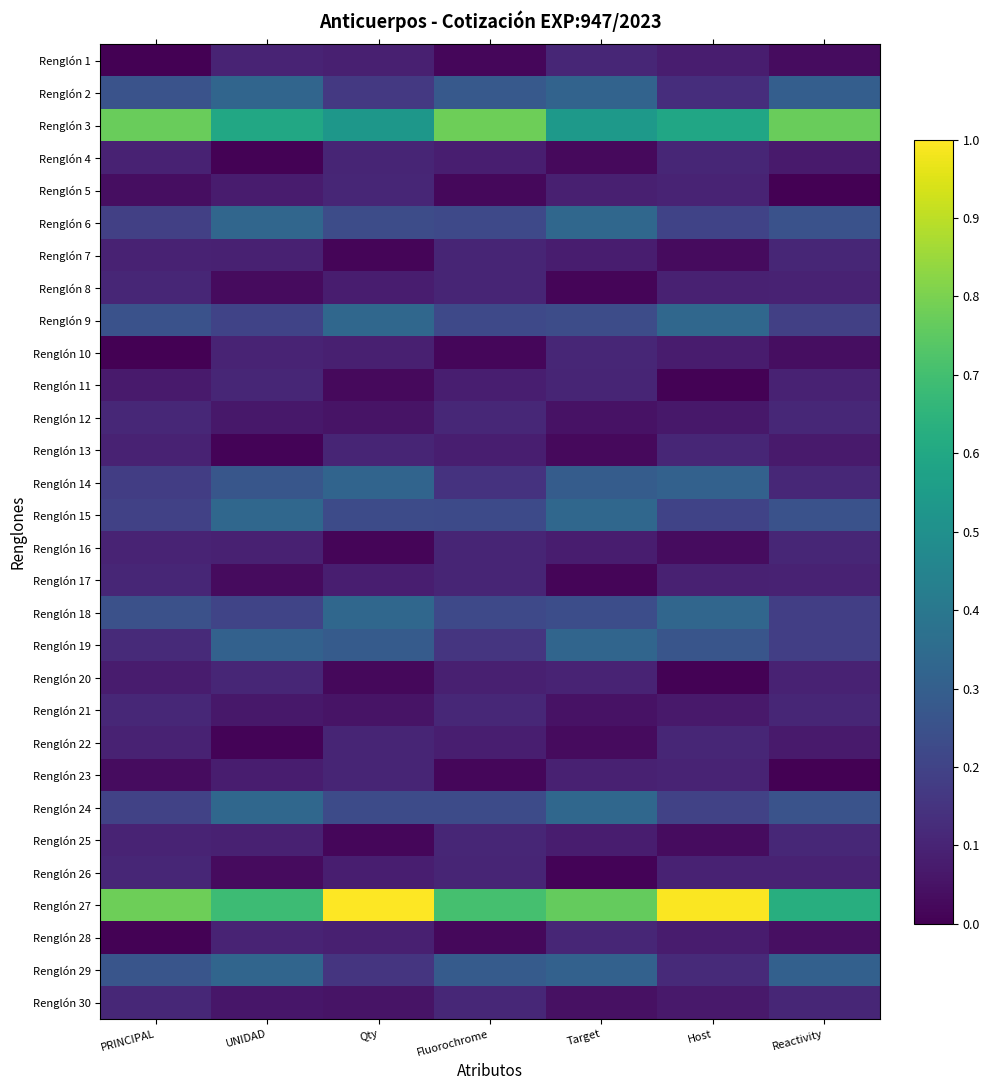

Which category has the lowest value across all series?

PRINCIPAL